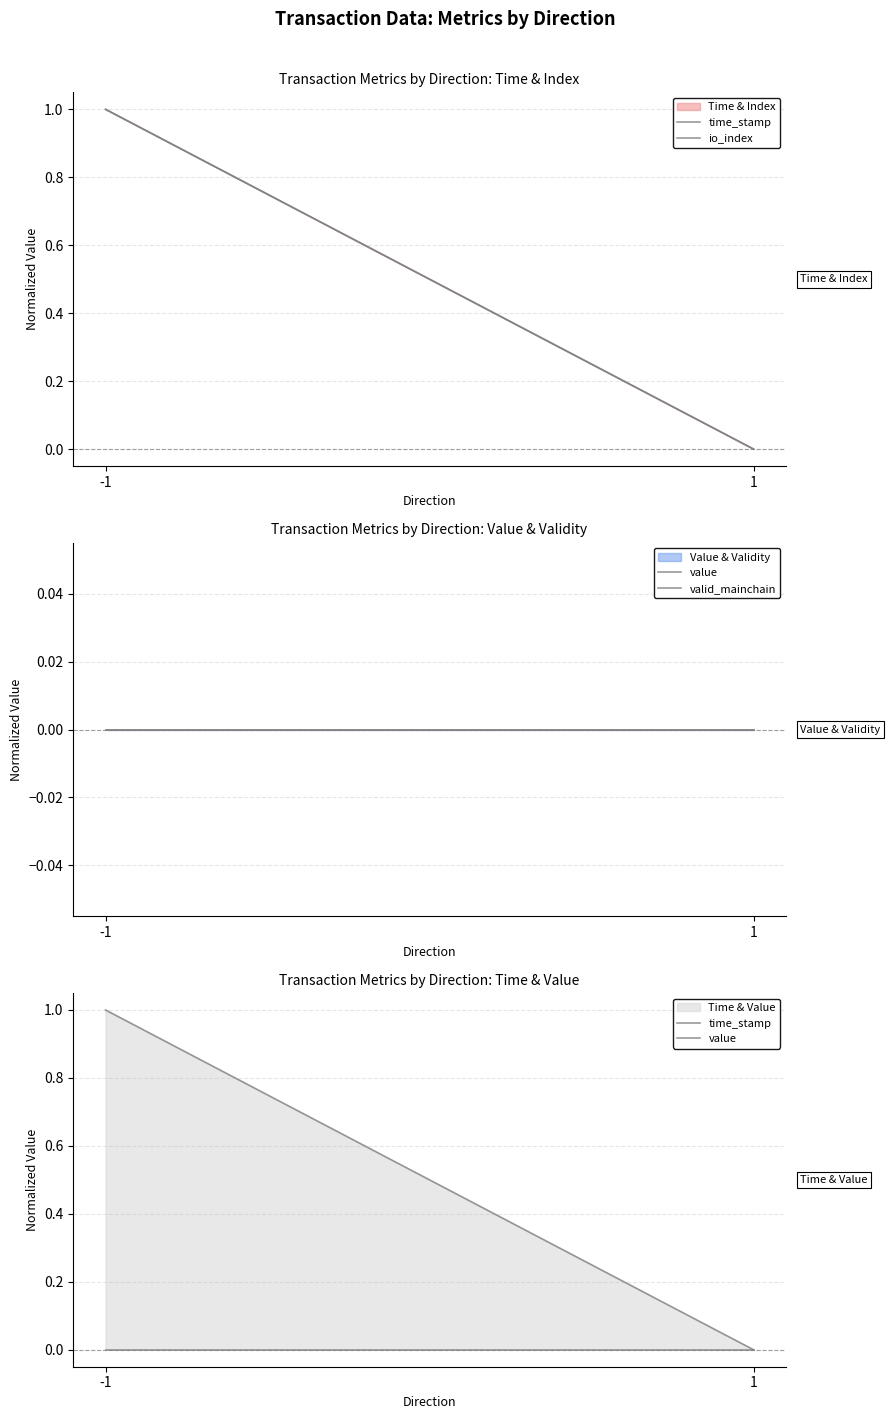

Count the time_stamp values in the range 0 to 1.

2